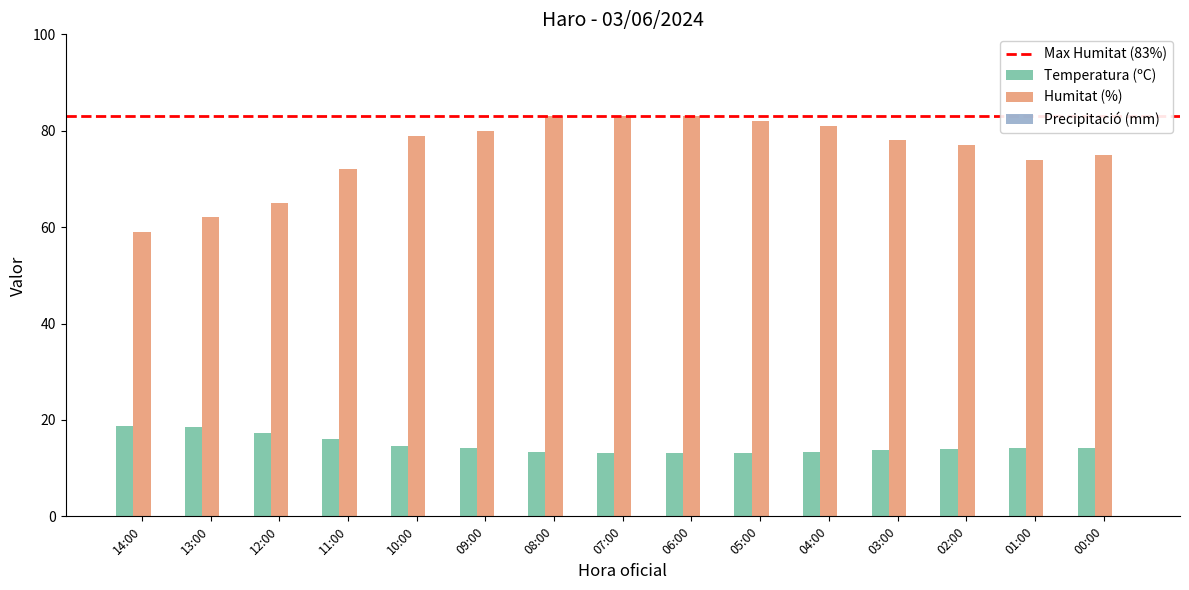

Which series has the largest range (max minus min)?

Humitat (%)